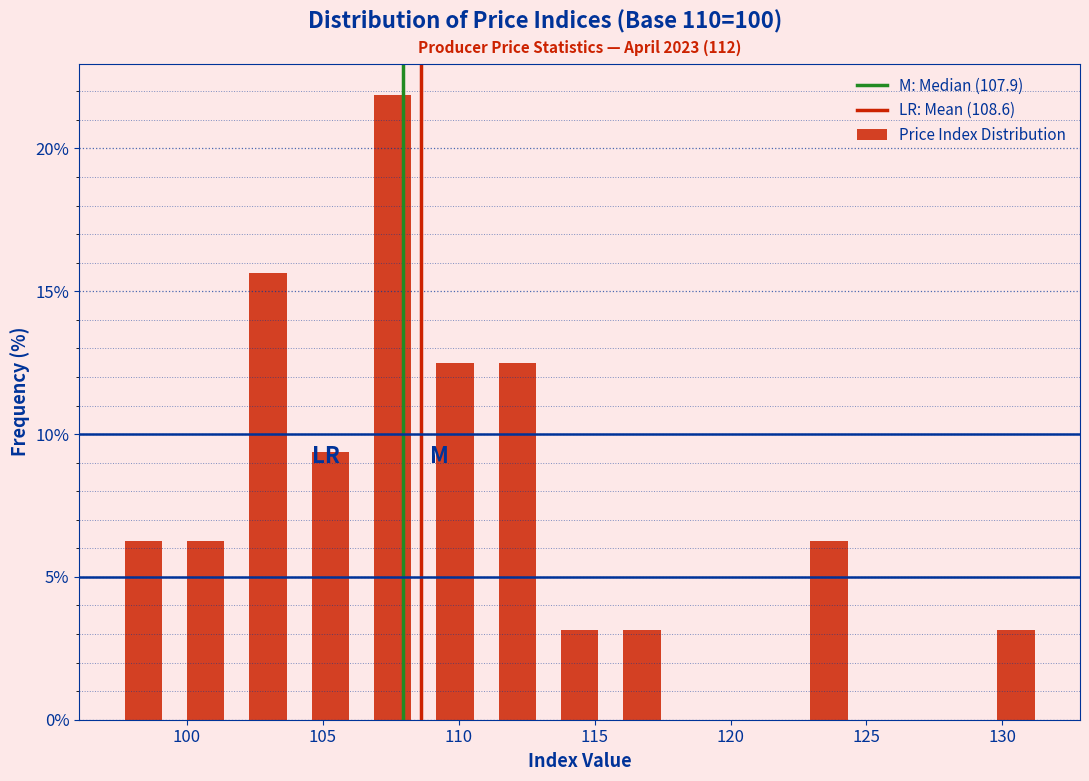

Reading left to right, transcribe this chart: for each bar, give the range it covers on the x-axis and its height. Neither the bar edges nor the heights are printed on the chart, so give them approximately, as read against the axes.

97.5 to 99.5: 6.5
99.5 to 102.0: 6.5
102.0 to 104.0: 15.5
104.0 to 106.5: 9.5
106.5 to 108.5: 22.0
108.5 to 111.0: 12.5
111.0 to 113.5: 12.5
113.5 to 115.5: 3.0
115.5 to 118.0: 3.0
118.0 to 120.0: 0
120.0 to 122.5: 0
122.5 to 125.0: 6.5
125.0 to 127.0: 0
127.0 to 129.5: 0
129.5 to 131.5: 3.0